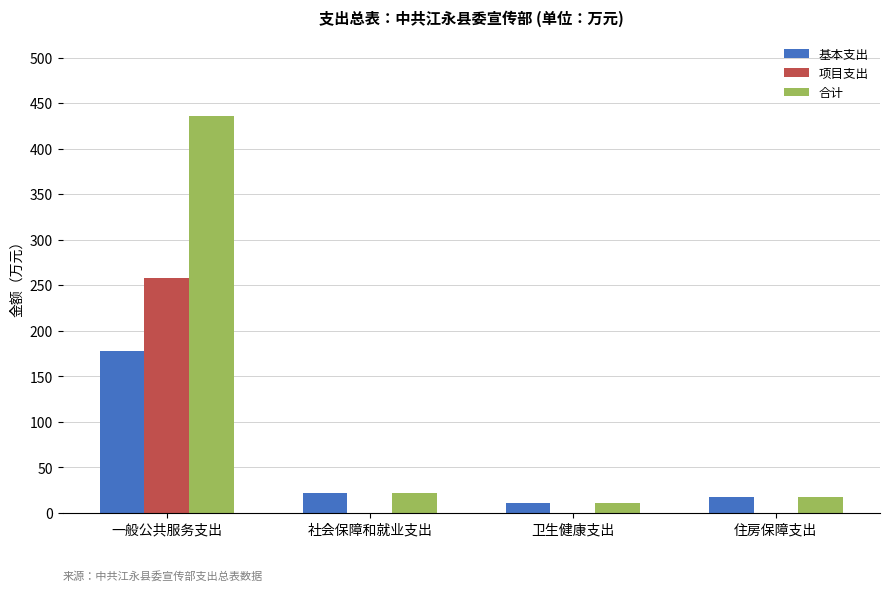

Count the number of categories in the chart.

4